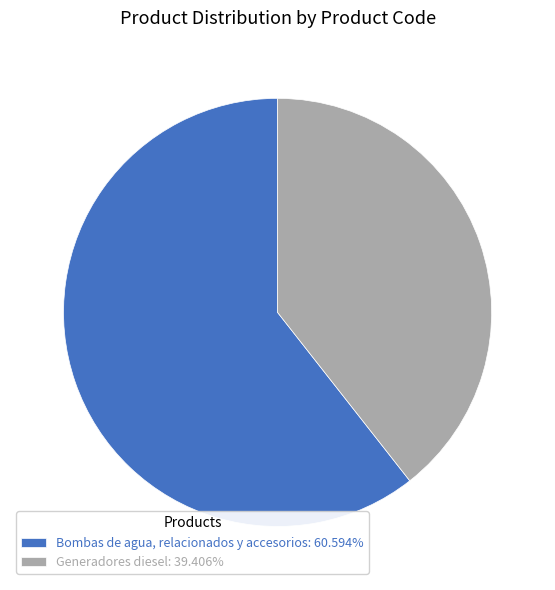

Count the number of slices in the pie.

2